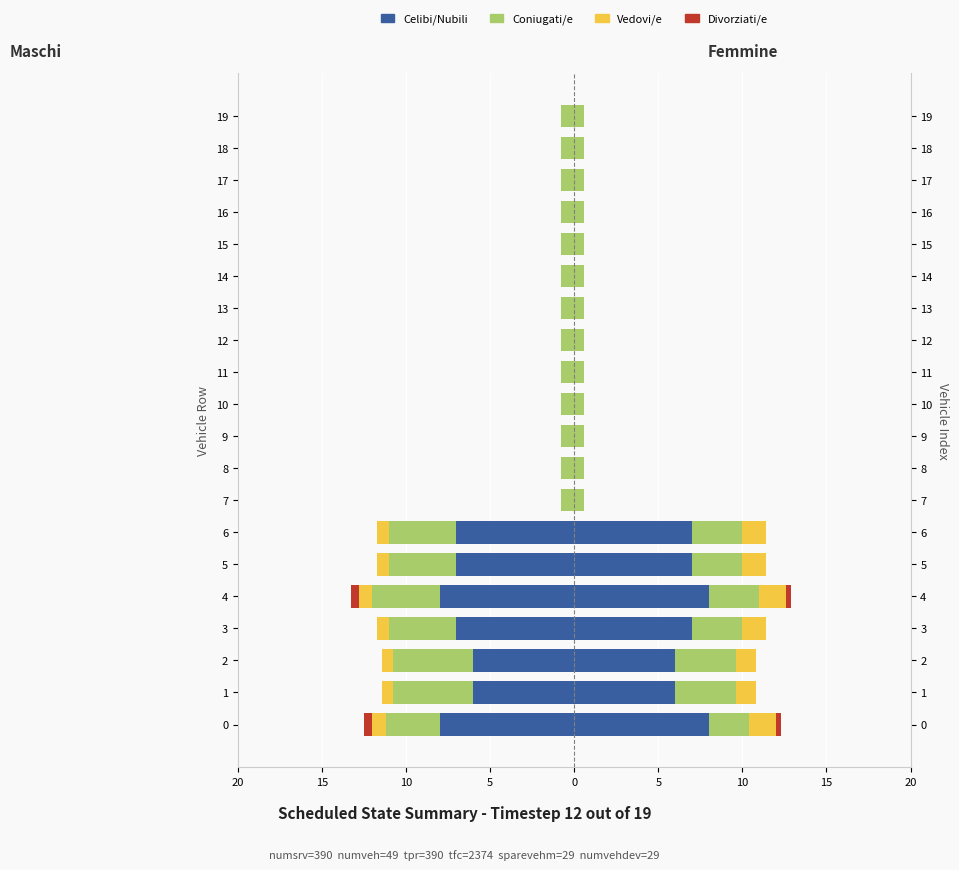

What is the sum of all Vedovi/e values?

-4.9